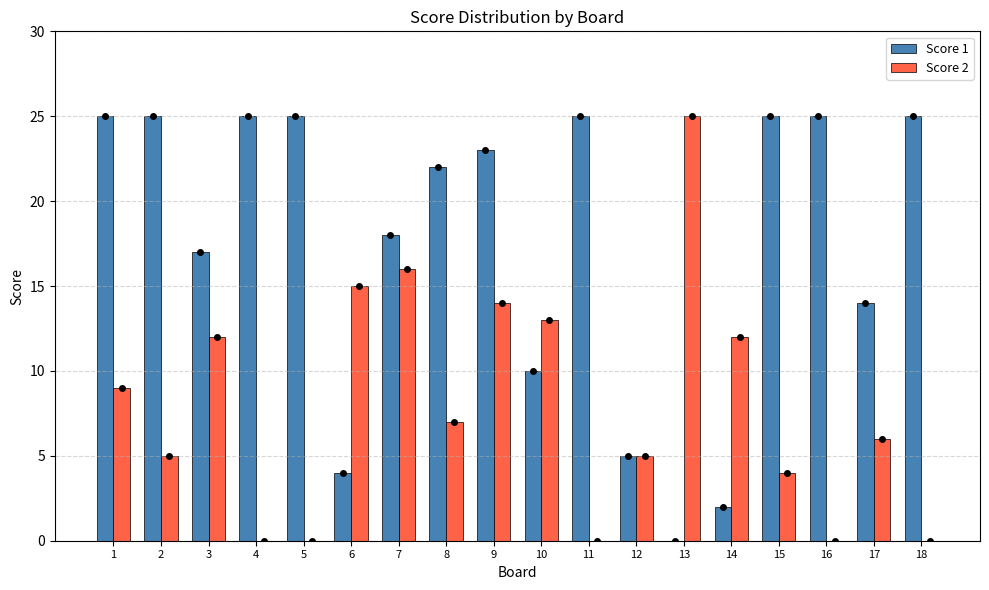

What is the total value across all series at 5?

25